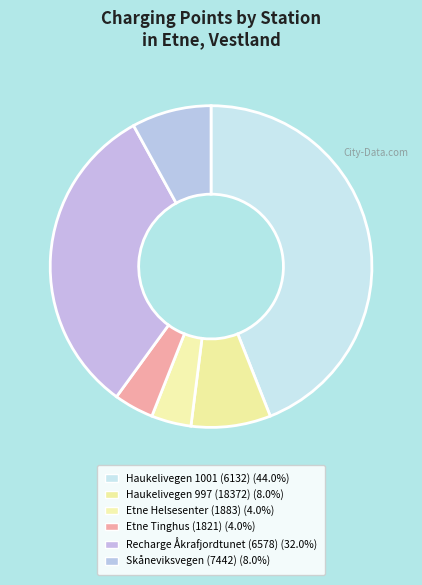

What percentage is the Recharge Åkrafjordtunet (6578) slice, to the nearest percent?

32%